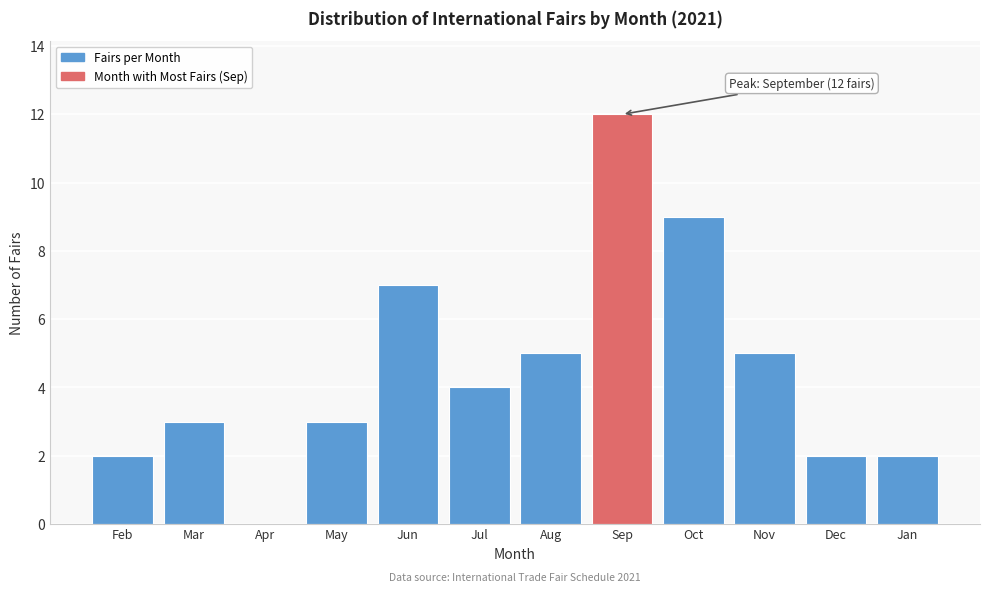

Reading left to right, transcribe all the data shown in this chart.

Feb=2	Mar=3	Apr=0	May=3	Jun=7	Jul=4	Aug=5	Sep=12	Oct=9	Nov=5	Dec=2	Jan=2